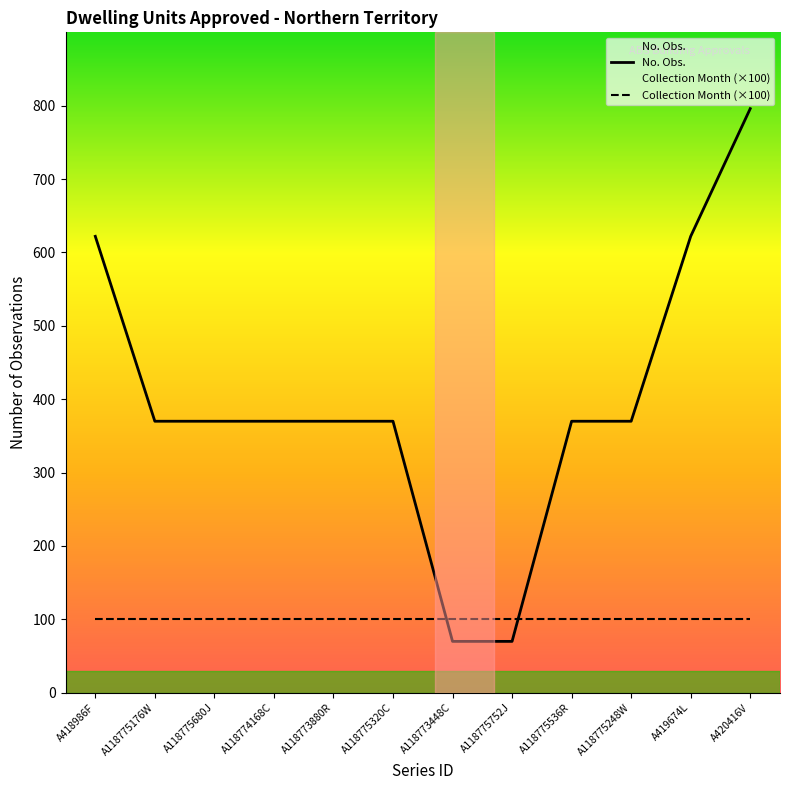

Is the value of No. Obs. at A118775248W greater than the value of Collection Month (×100) at A118773448C?

Yes